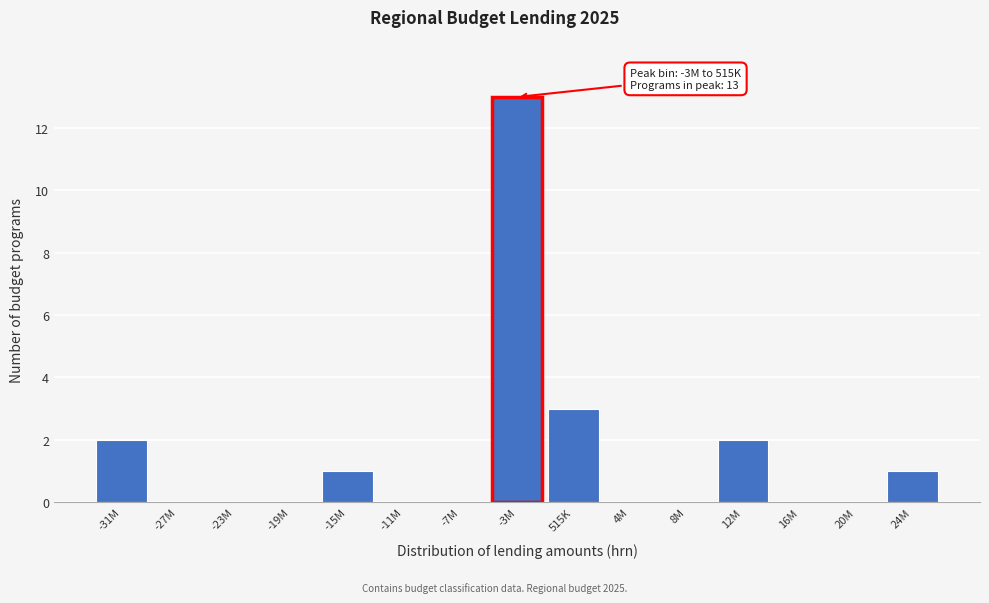

Reading left to right, what are all the values shown in this chart?

-31M=2	-27M=0	-23M=0	-19M=0	-15M=1	-11M=0	-7M=0	-3M=13	515K=3	4M=0	8M=0	12M=2	16M=0	20M=0	24M=1